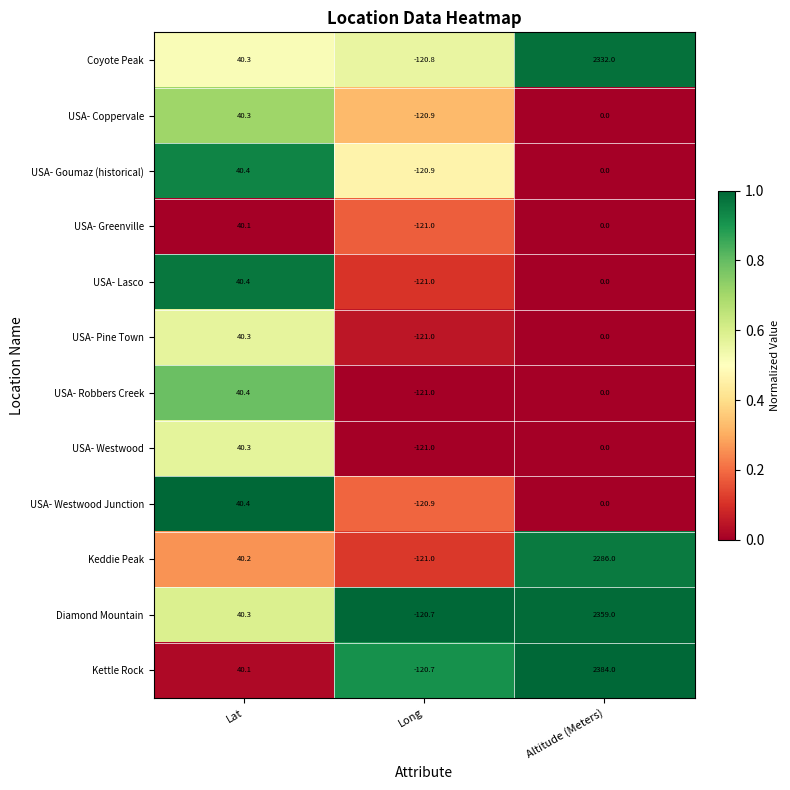

At which label does USA- Coppervale first exceed 0?

Lat